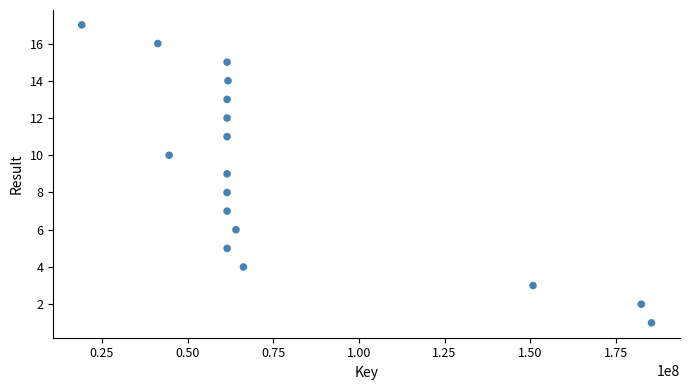

What is the range of X values (max minus min)?

166315961